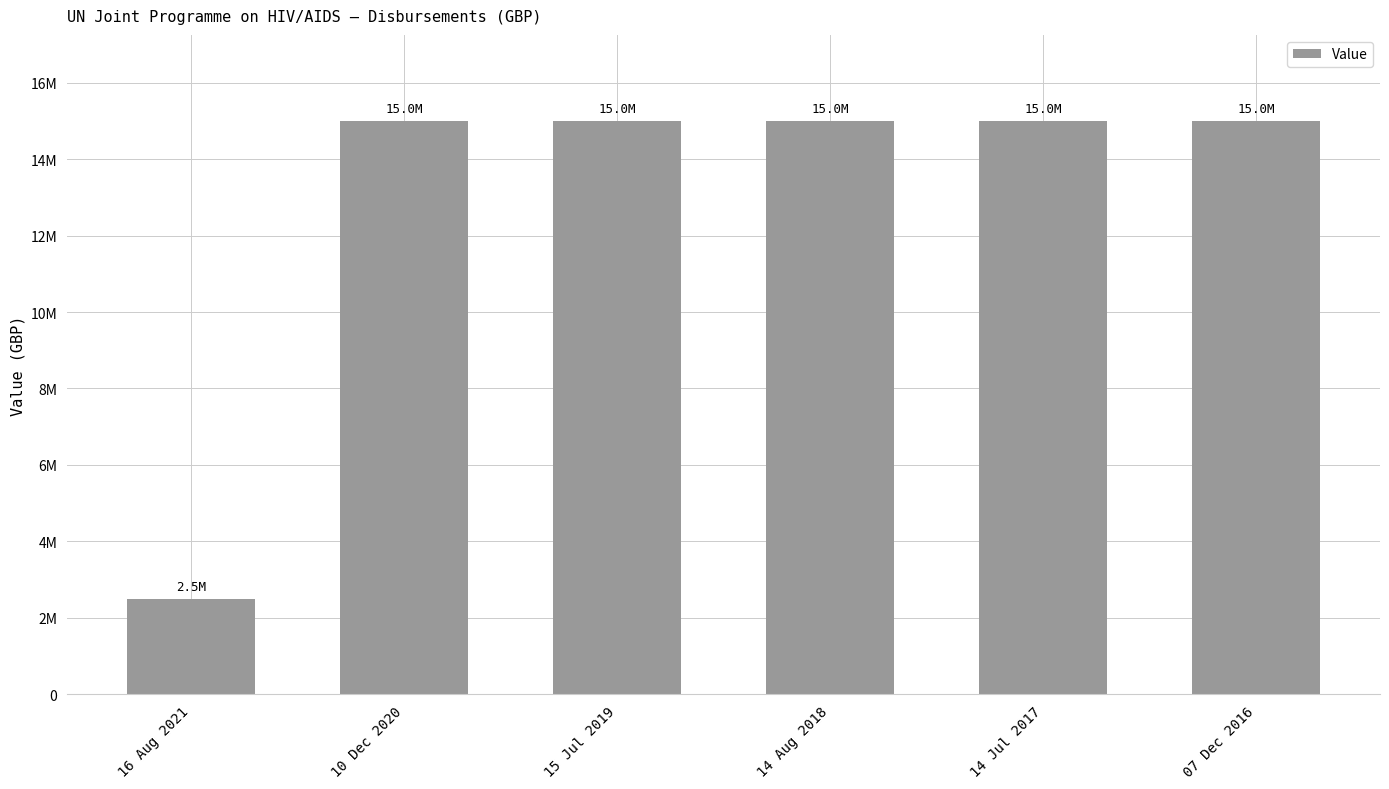

Does the chart contain any negative values?

No